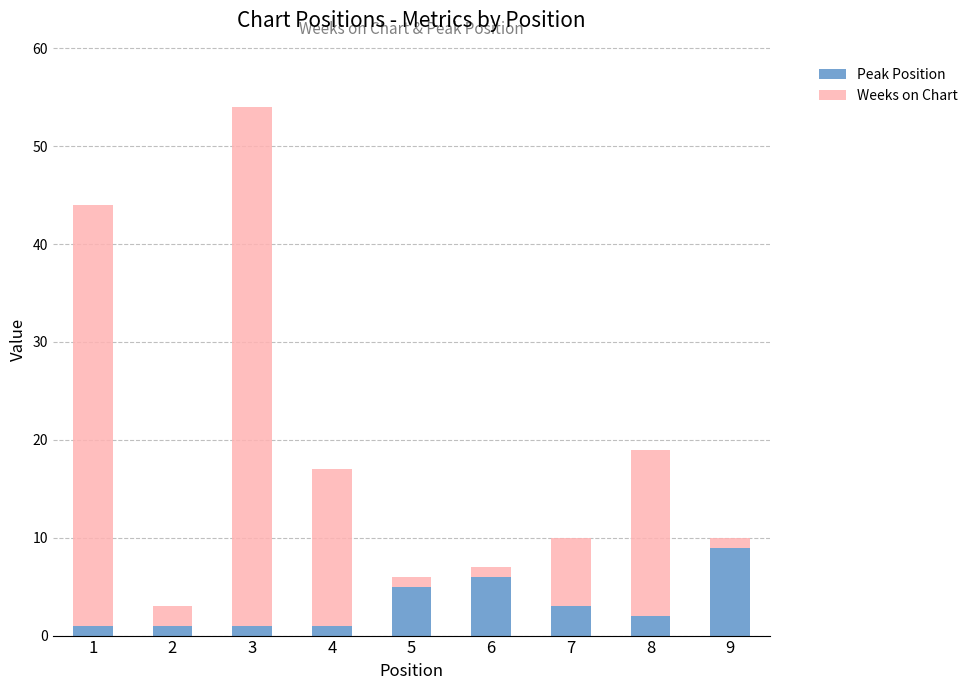

At which category is the sum across all series the highest?

3